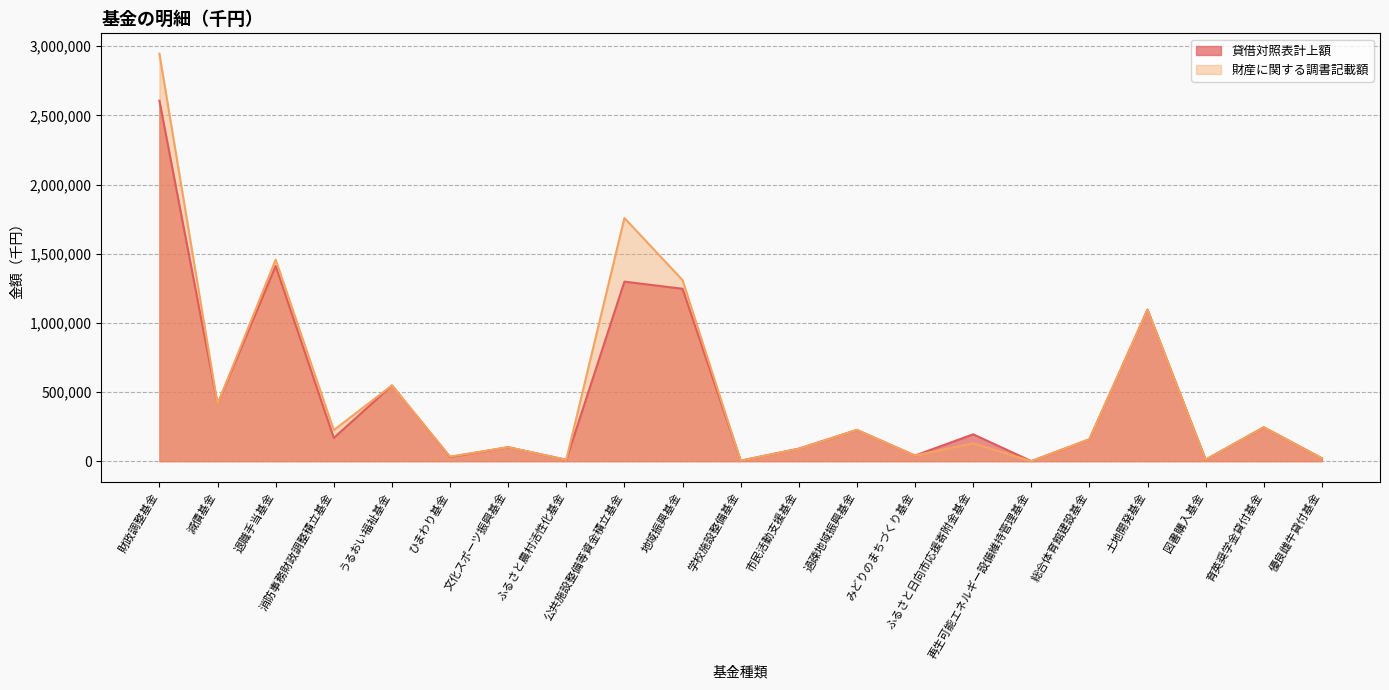

What are all the series names shown in the legend?

貸借対照表計上額, 財産に関する調書記載額